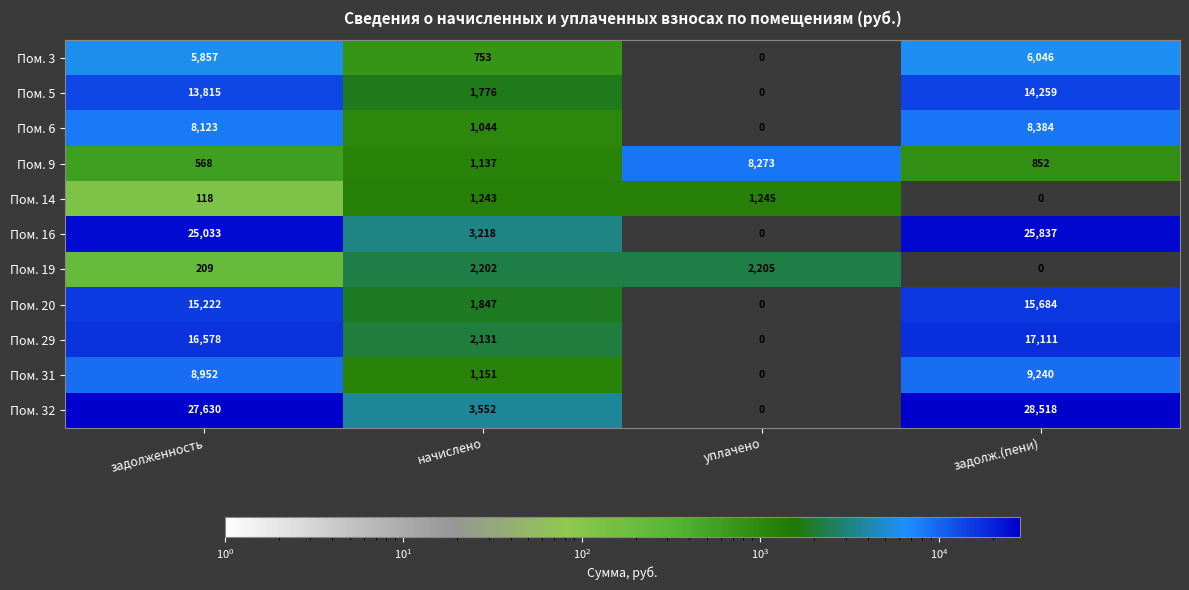

What is the greatest value displayed?

28518.0